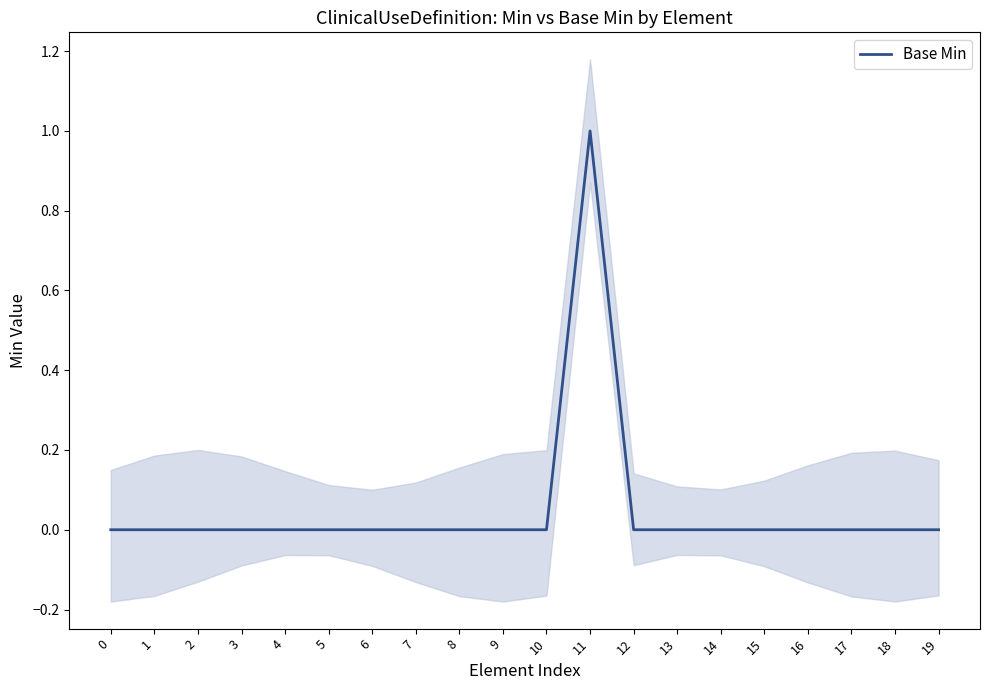

How many lines are shown in the chart?

1